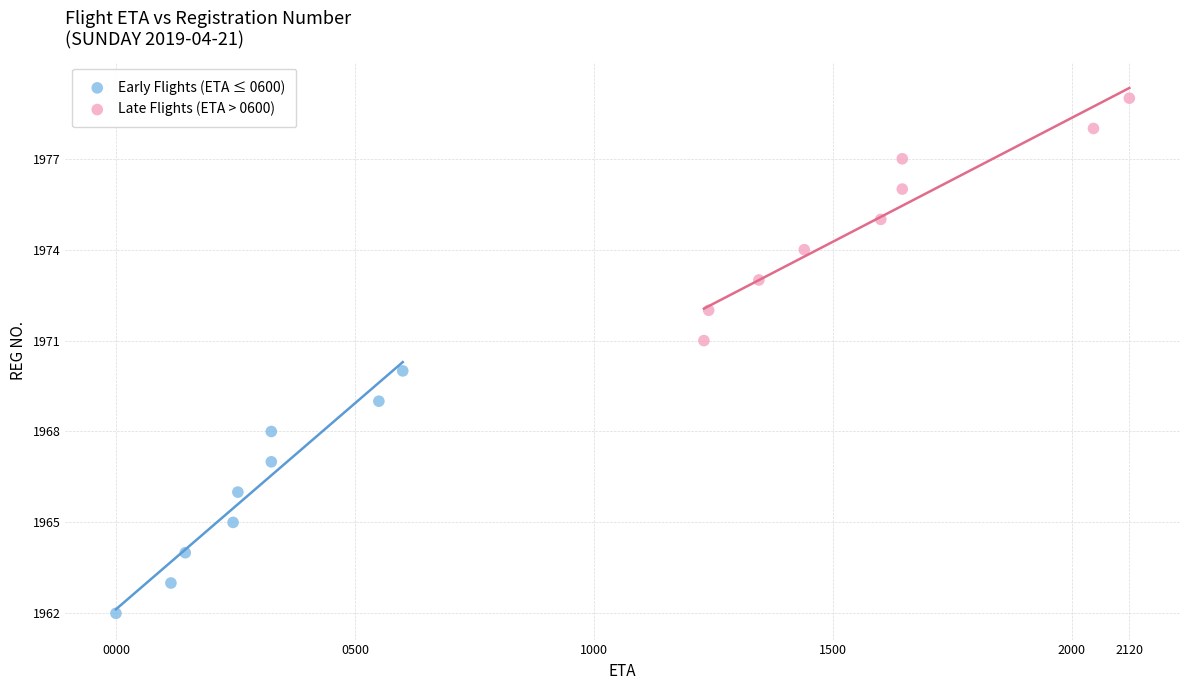

Which series reaches the minimum Y coordinate?

Early Flights (ETA ≤ 0600)